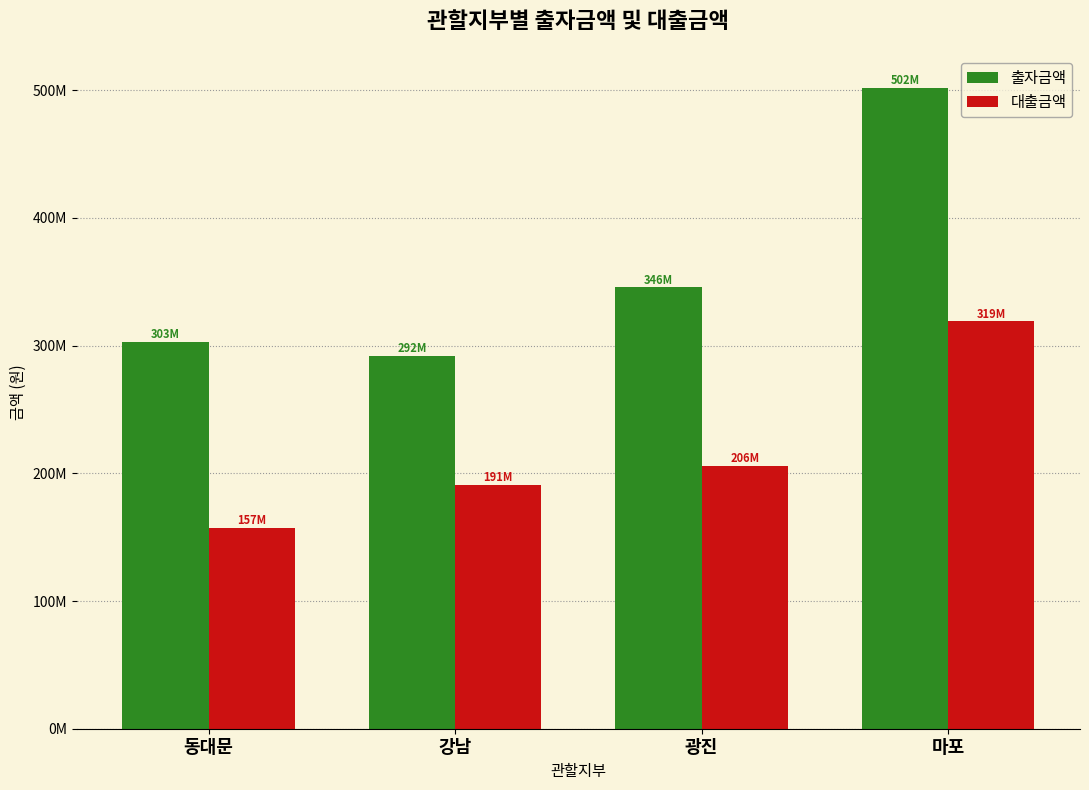

What is the value of the 대출금액 bar at the 3rd from the left?

205861000